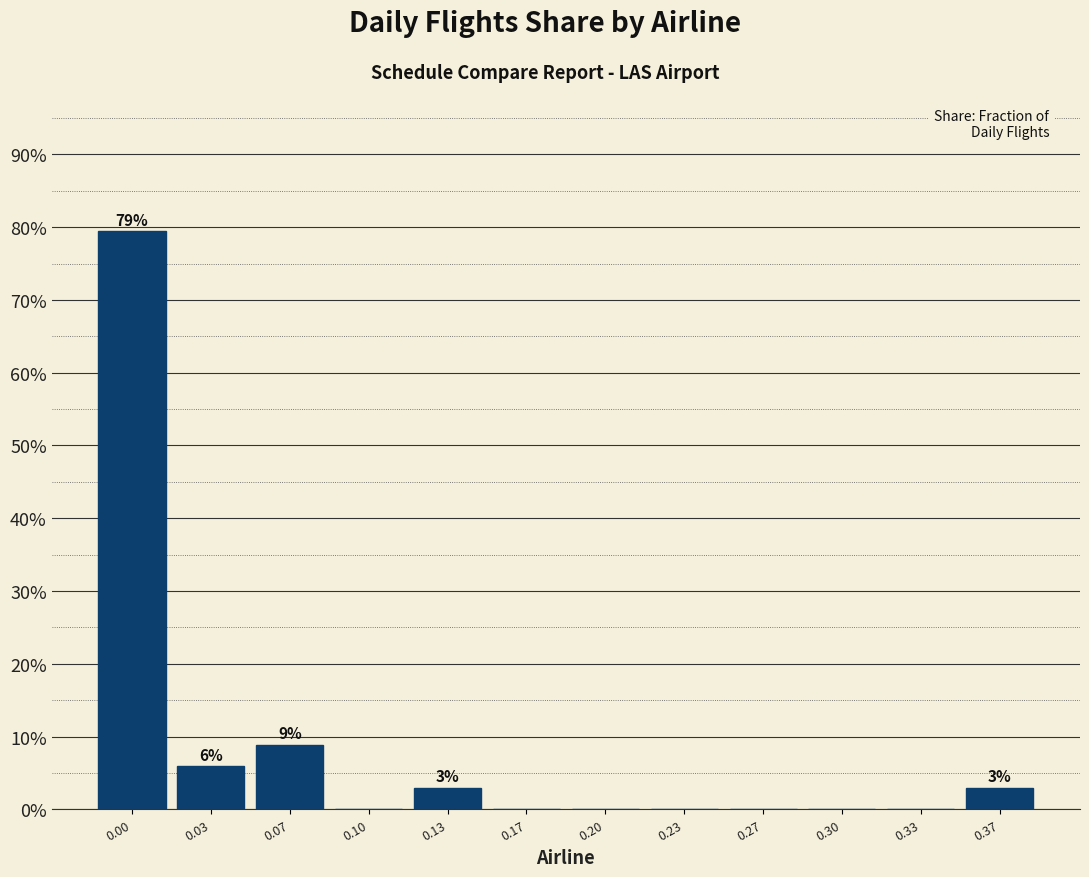

Reading left to right, list all the values displayed in this chart.

0.00=79.4	0.03=5.9	0.07=8.8	0.10=0.0	0.13=2.9	0.17=0.0	0.20=0.0	0.23=0.0	0.27=0.0	0.30=0.0	0.33=0.0	0.37=2.9